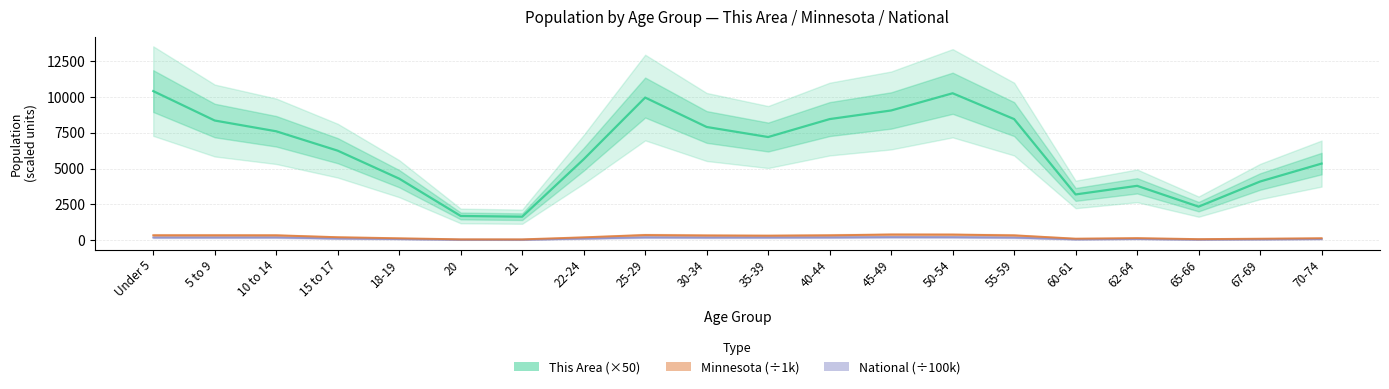

At which category is the sum across all series the highest?

Under 5